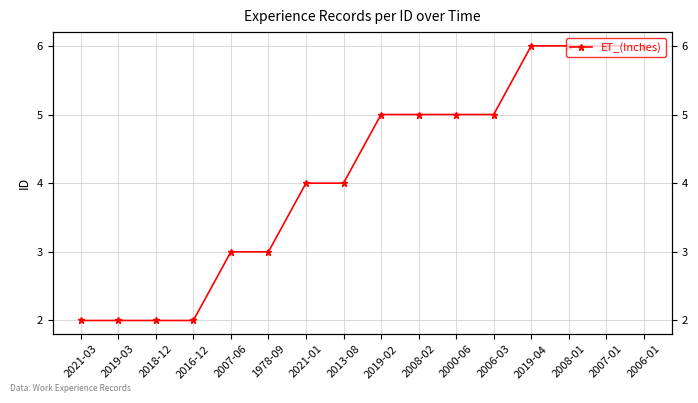

What is the value of the 6th point from the left?

3